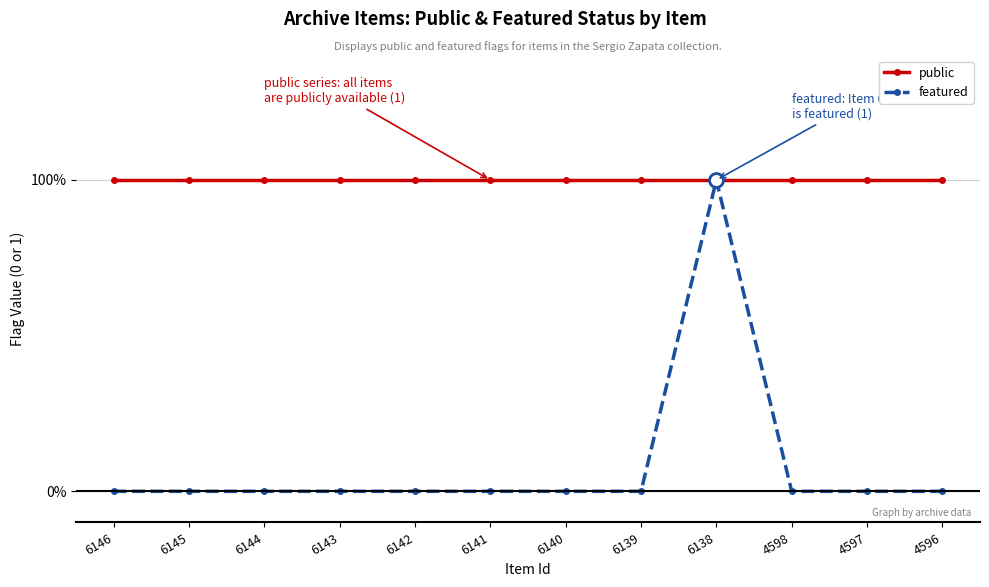

True or false: public and featured intersect in this chart.

False